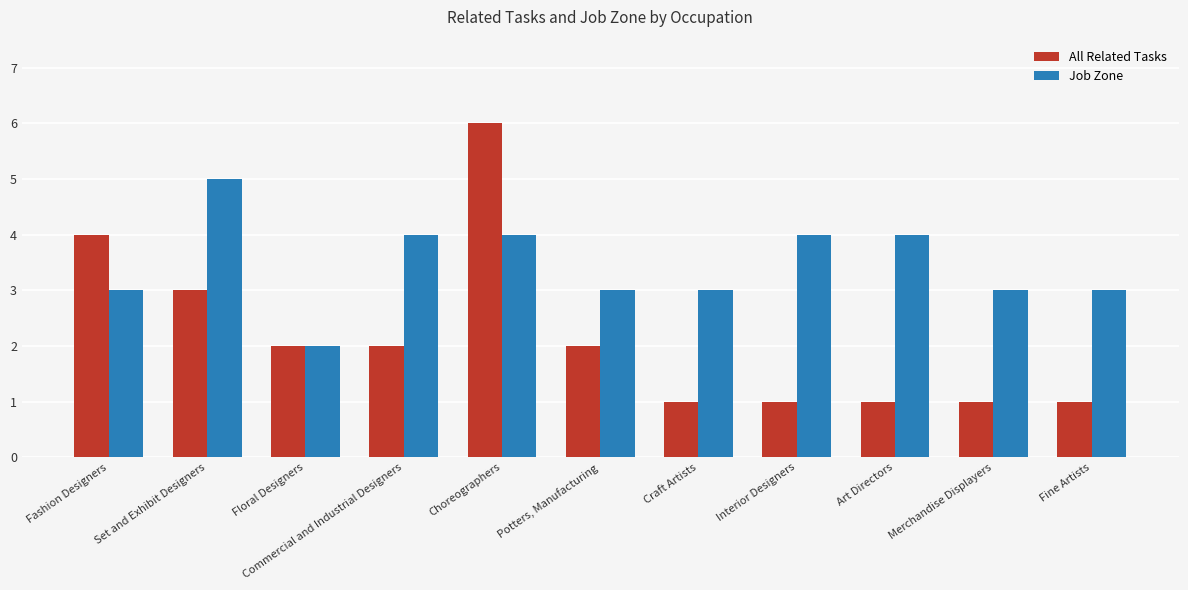

Which series has the largest total across all categories?

Job Zone